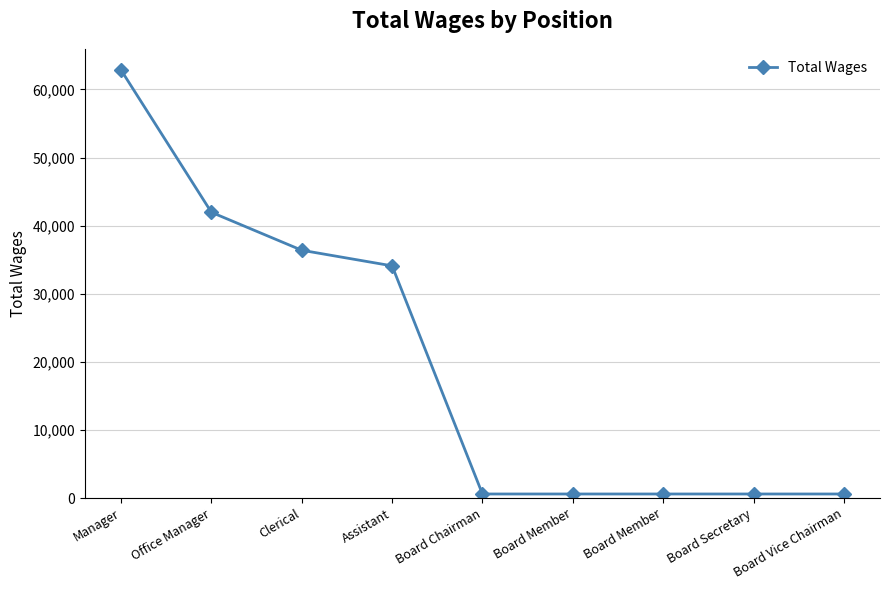

What is the smallest value displayed?

600